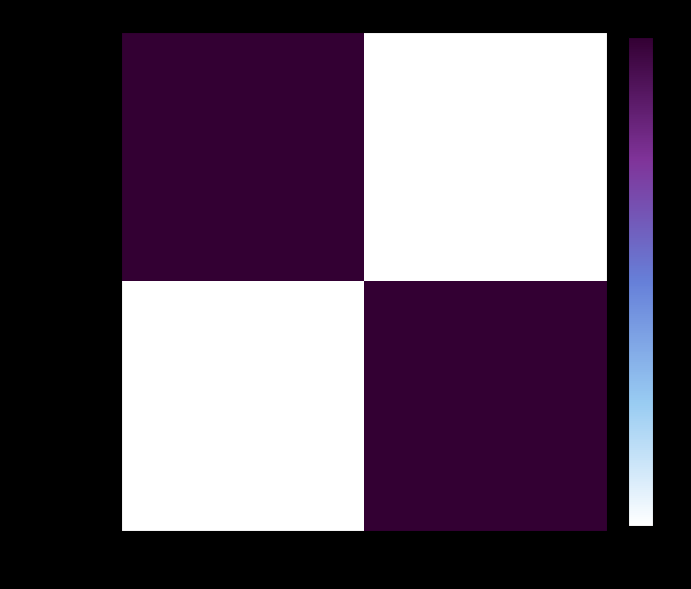

Reading left to right, transcribe all the data shown in this chart.

$100,000.00: $50,016.46=1	$50,000.00=0
$50,000.00: $50,016.46=0	$50,000.00=1